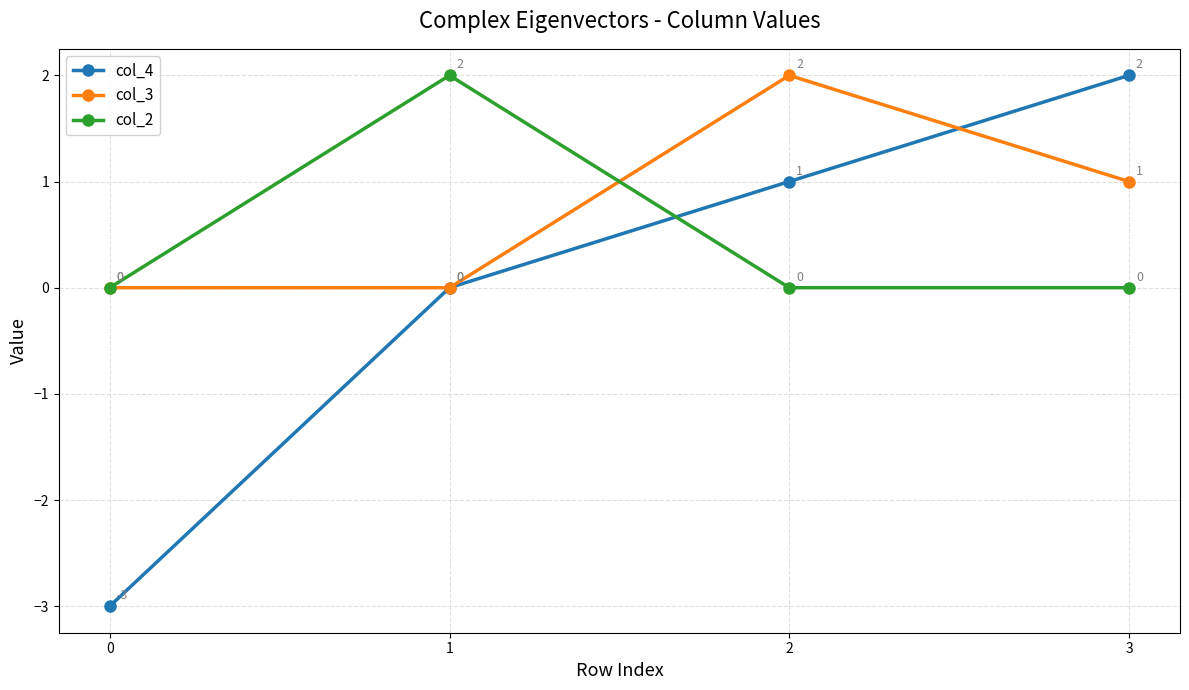

Is this an area chart (filled region under the line)?

No